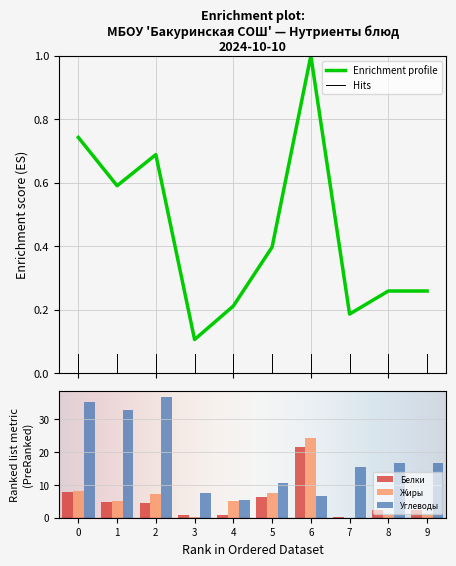

What is the difference between the Углеводы values at 1 and 6?

26.0